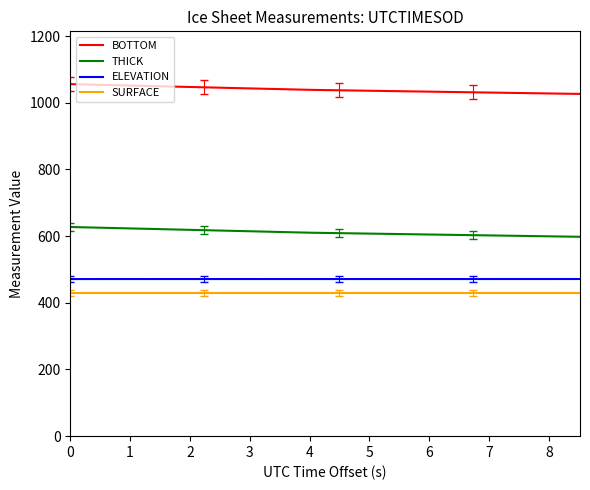

What is the difference between the maximum and minimum values in the THICK series?

29.4